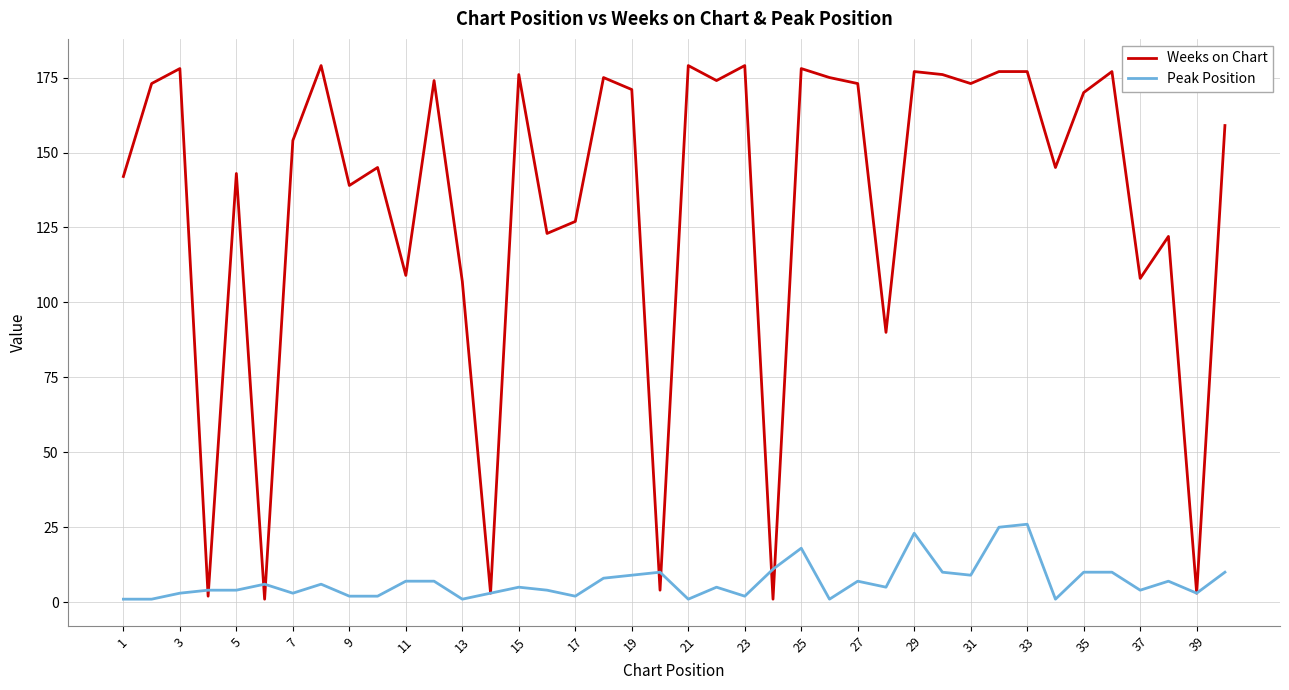

What is the difference between the maximum and second lowest values in the Peak Position series?

25